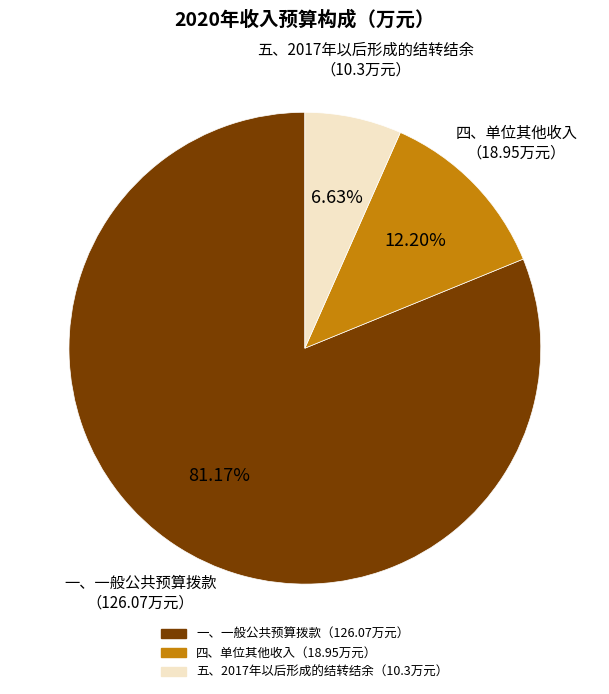

What is the majority slice?

一、一般公共预算拨款